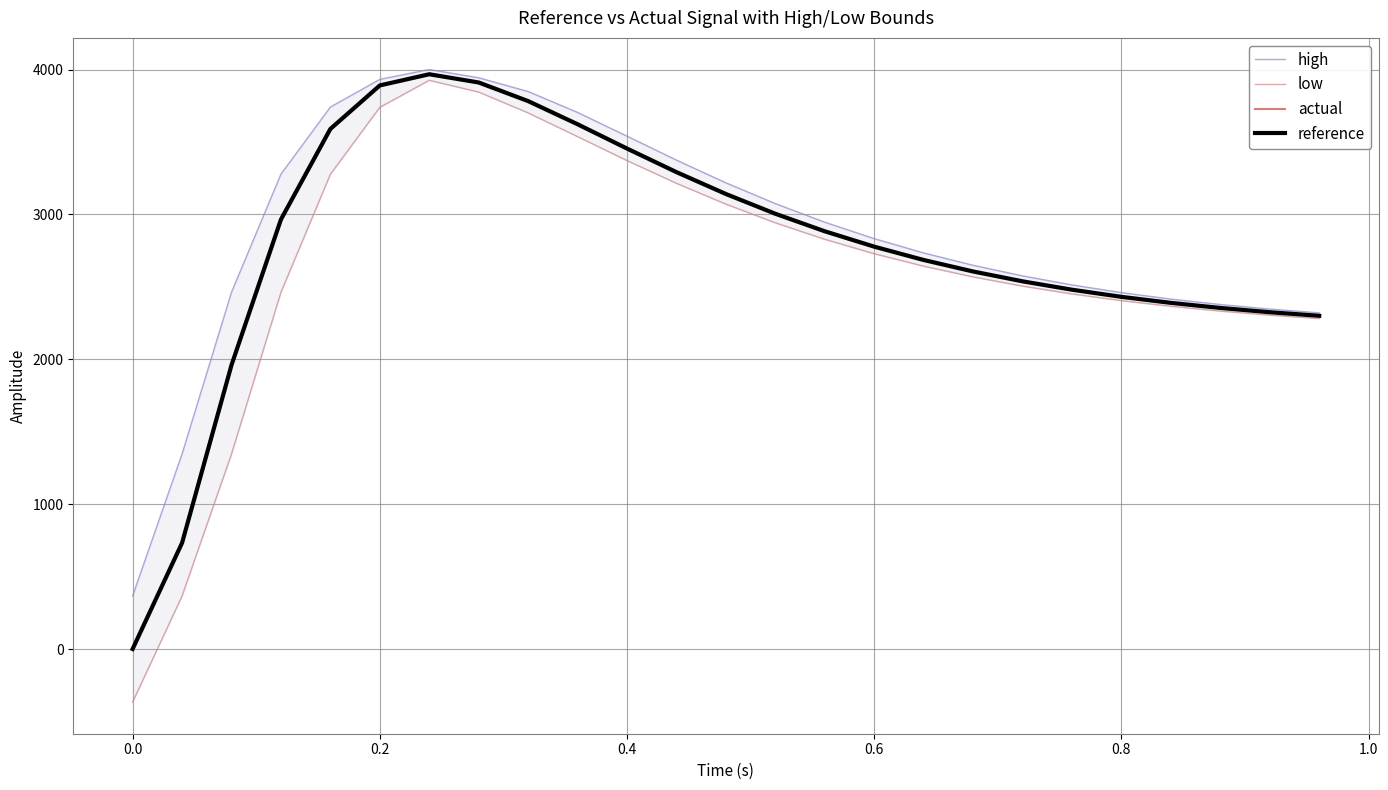

In actual, how many points are higher than both neighbors (excluding endpoints)?

1